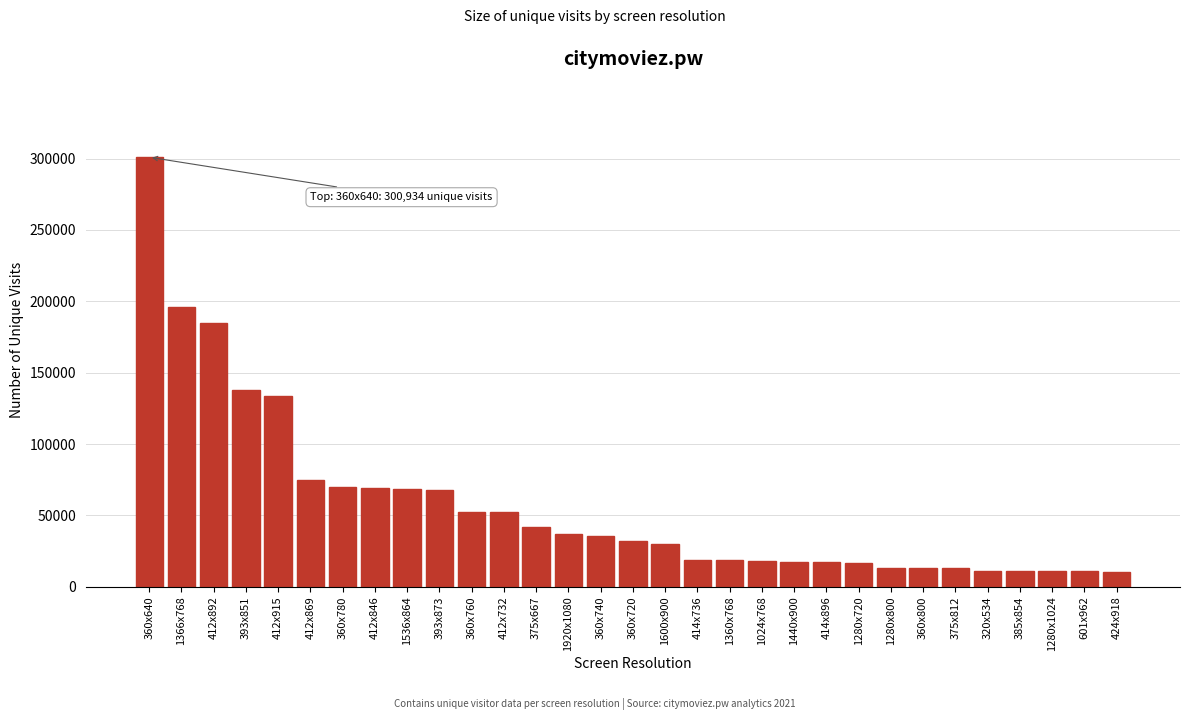

Is it true that the value at 1440x900 is 17518?

True